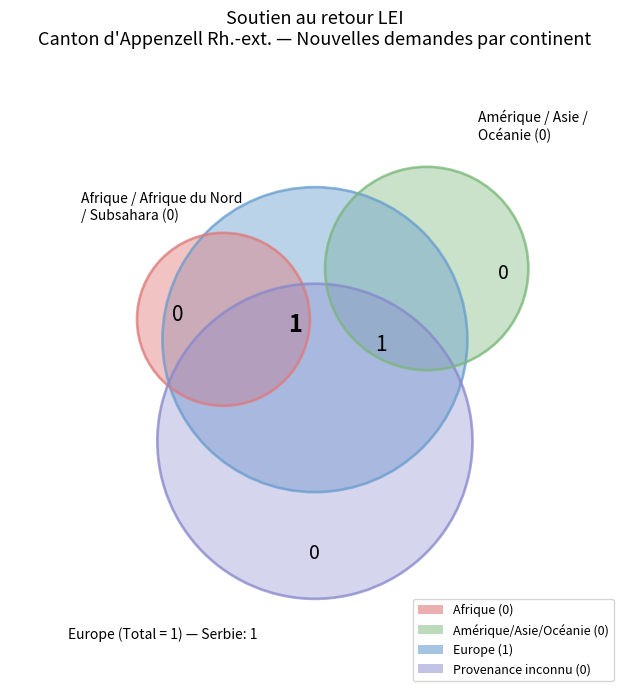

Which category has the biggest portion of the pie?

Europe